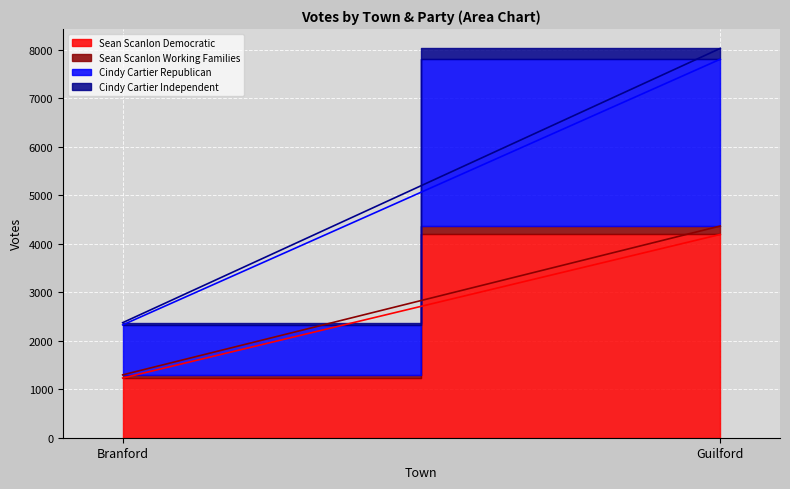

What is the label of the 1st point from the right?

Guilford